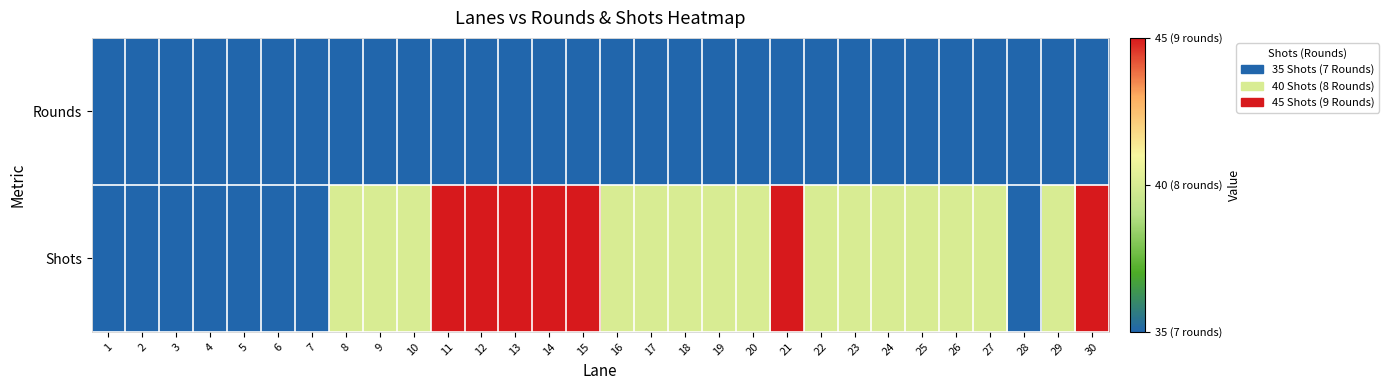

Which series has the largest range (max minus min)?

Shots